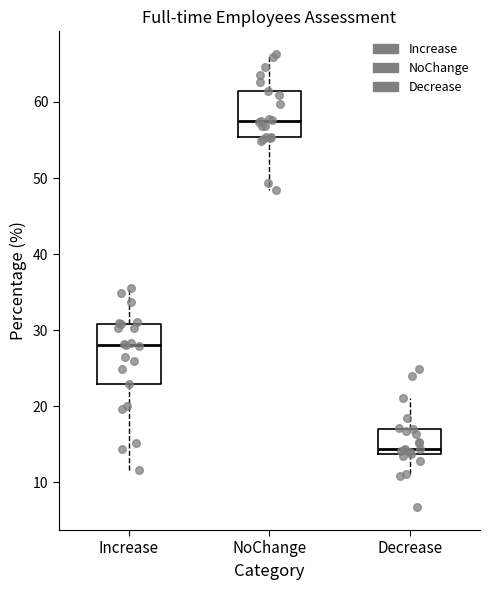

Which box has the lowest median line?

Decrease